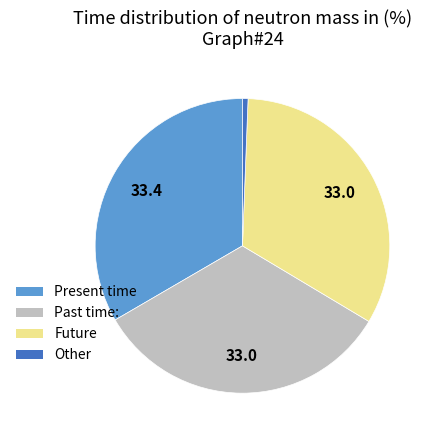

Which category has the smallest portion of the pie?

Other